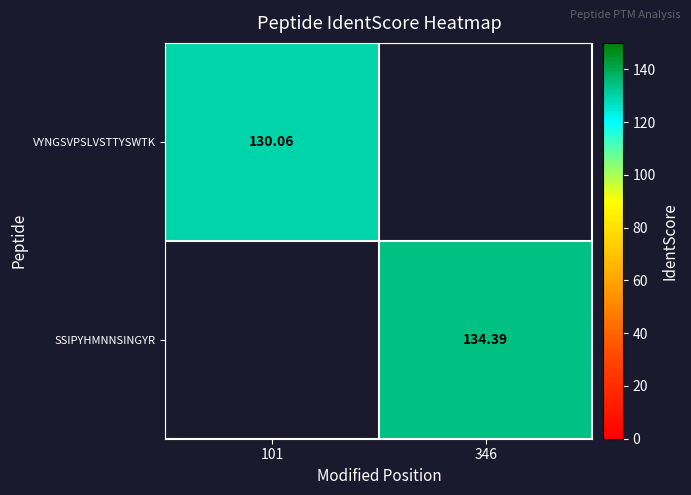

Is the value of VYNGSVPSLVSTTYSWTK at 101 greater than the value of SSIPYHMNNSINGYR at 346?

No